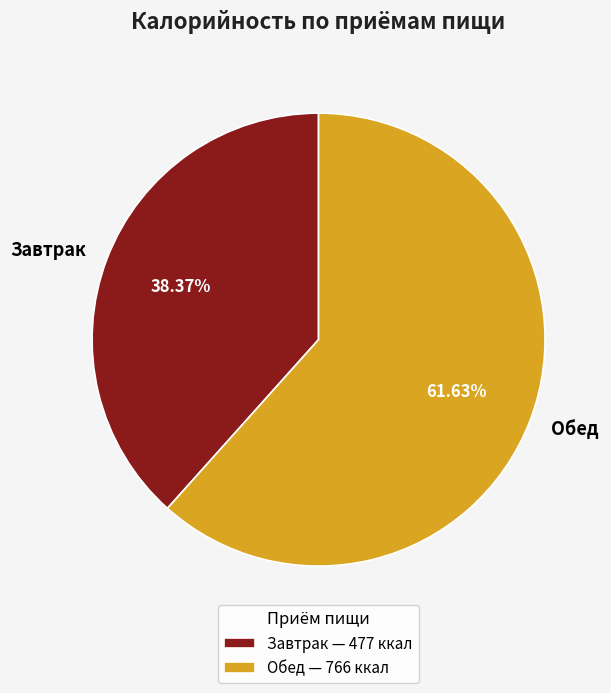

What percentage do Обед and Завтрак together represent?

100.0%